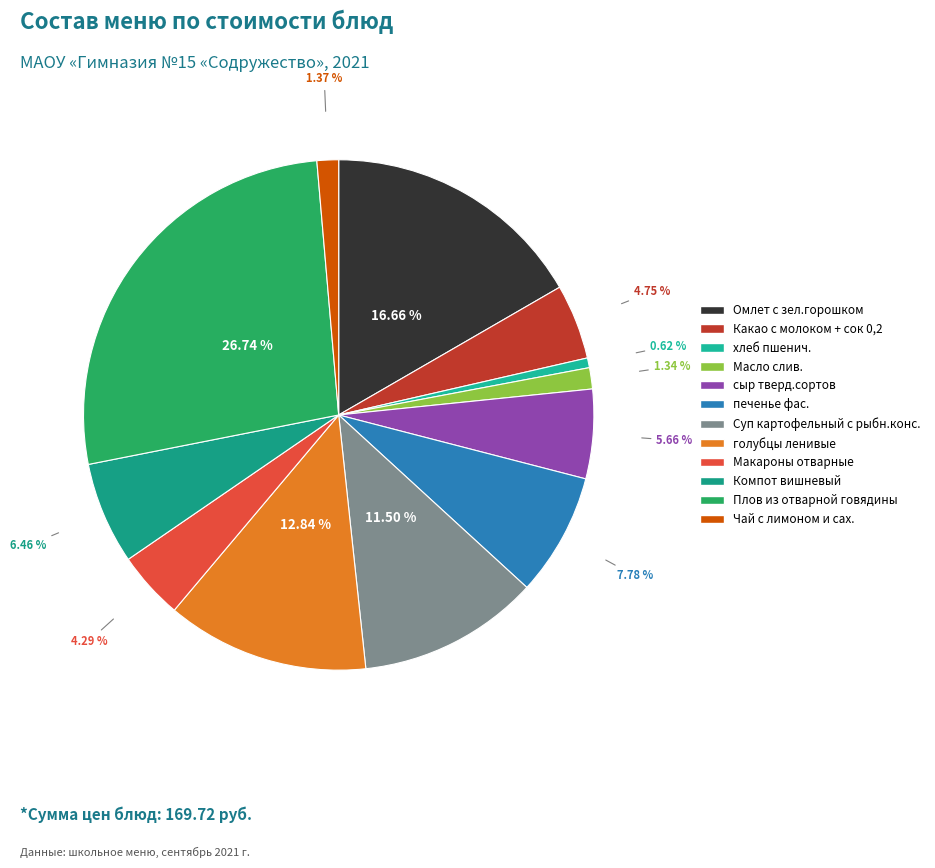

To the nearest percent, what is the difference between the largest and smallest slice percentages?

26%